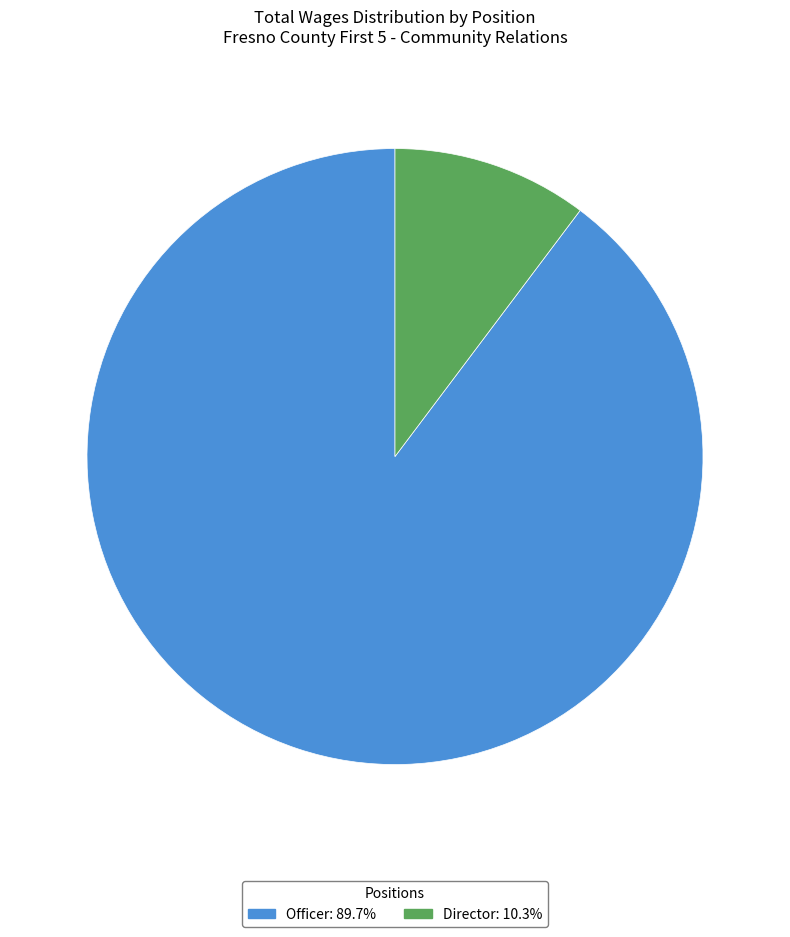

Which slice is the largest?

Officer